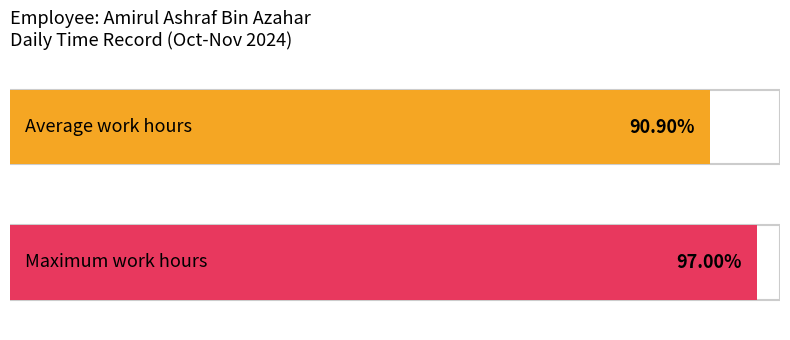

The chart shows a value of 15.5 at 6. True or false?

False